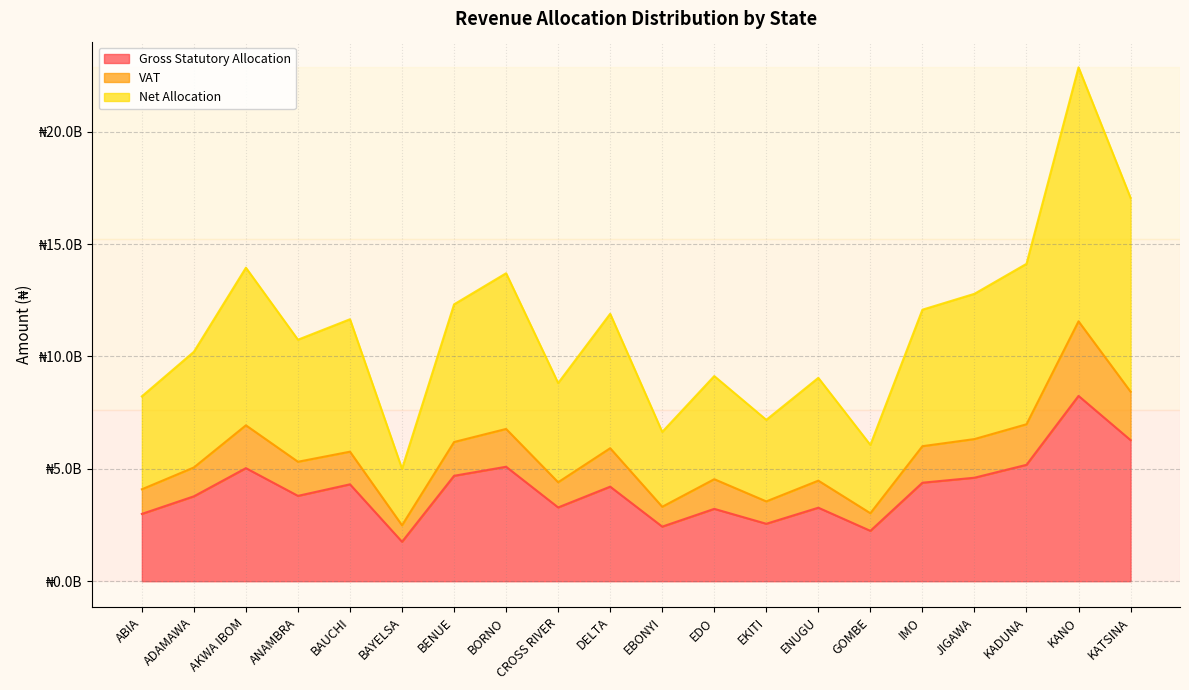

Does the chart display data point markers on the line(s)?

No